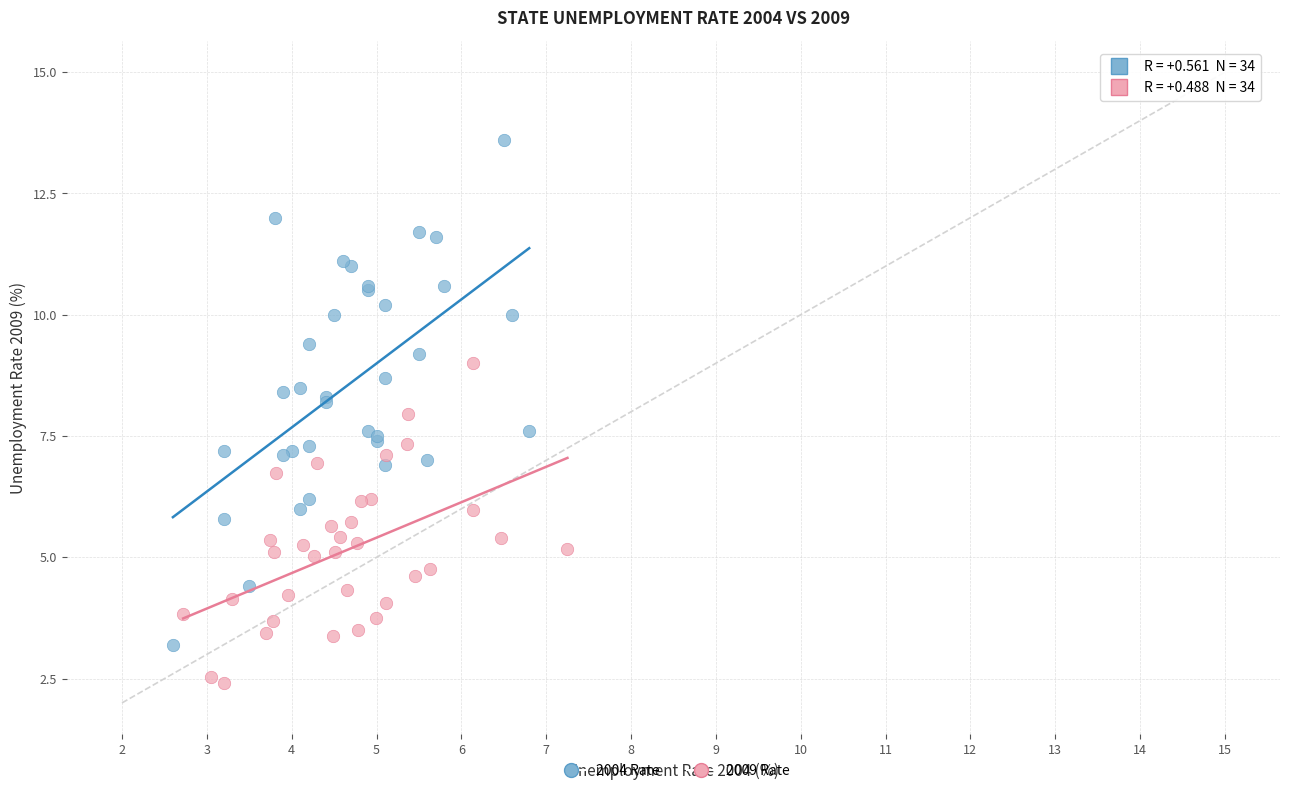

What are all the series names shown in the legend?

2004 Rate, 2009 Rate